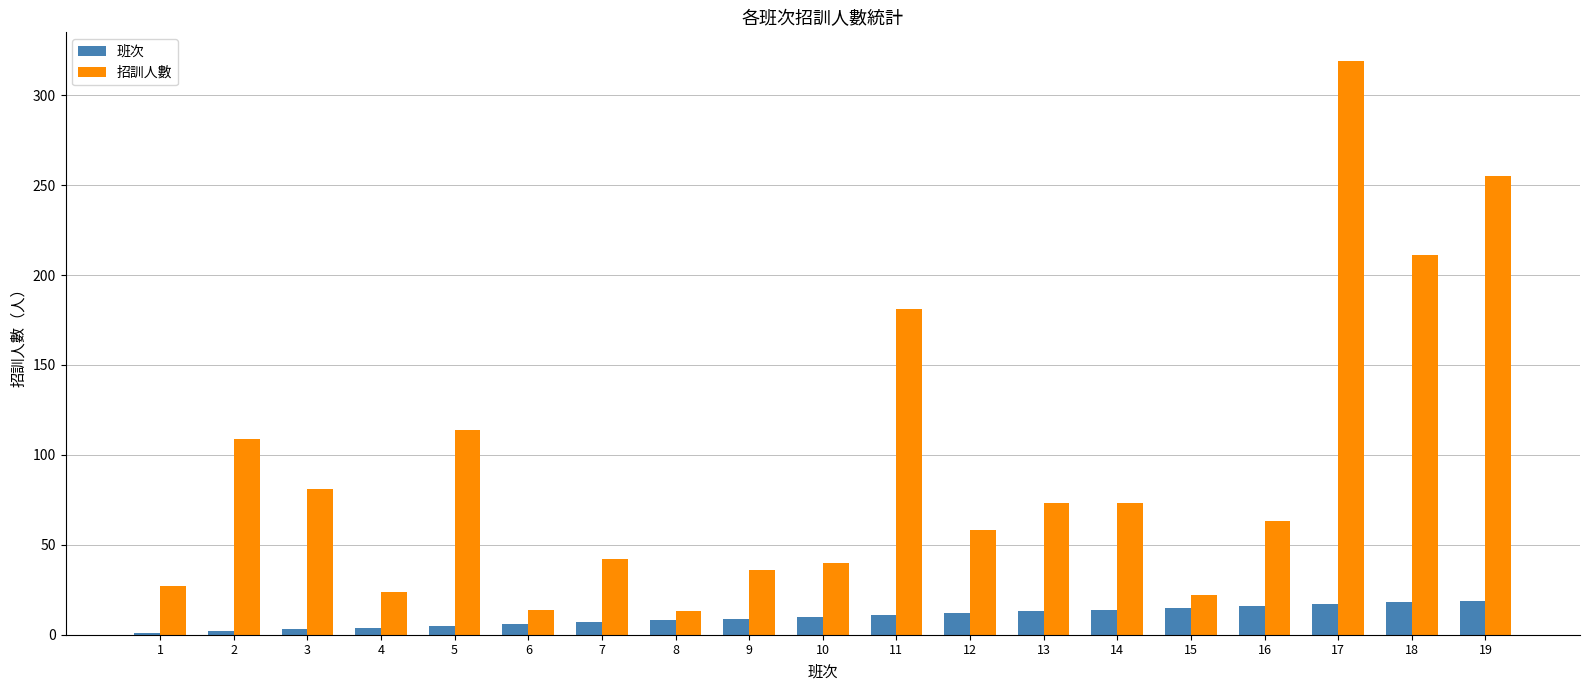

What is the sum of all 班次 values?

190